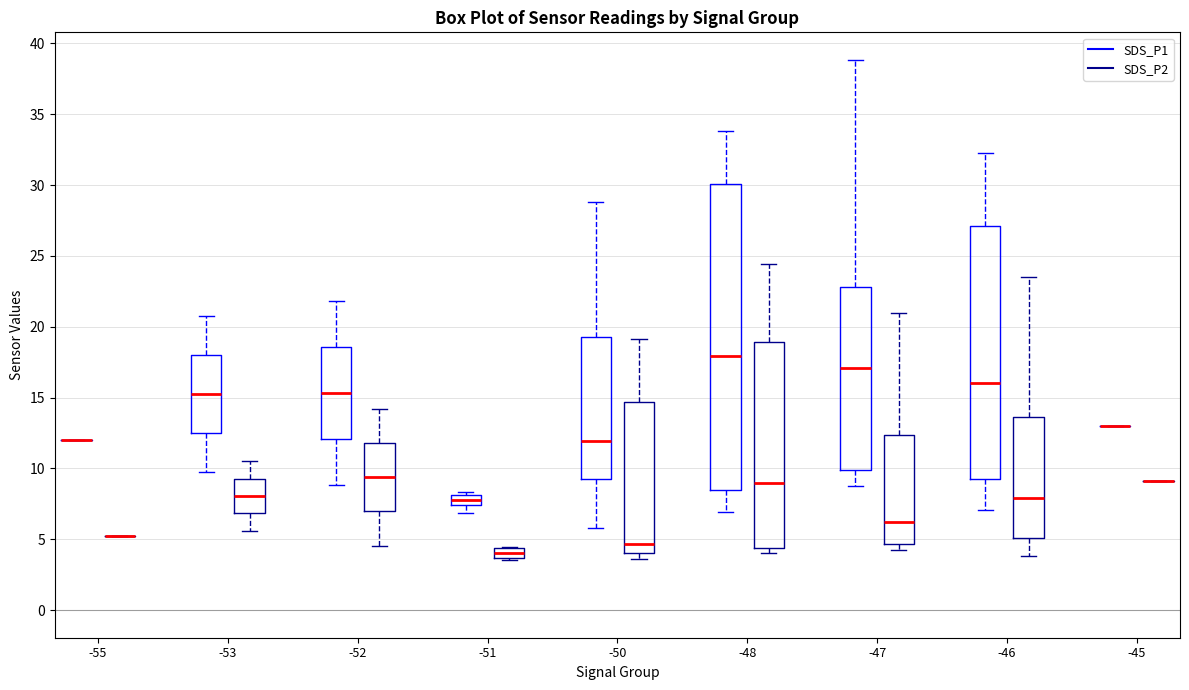

Where is the lower edge of the box for -53 (SDS_P2) on the y-axis? The values are not printed on the chart, so give them approximately, as read against the axis.

7.0